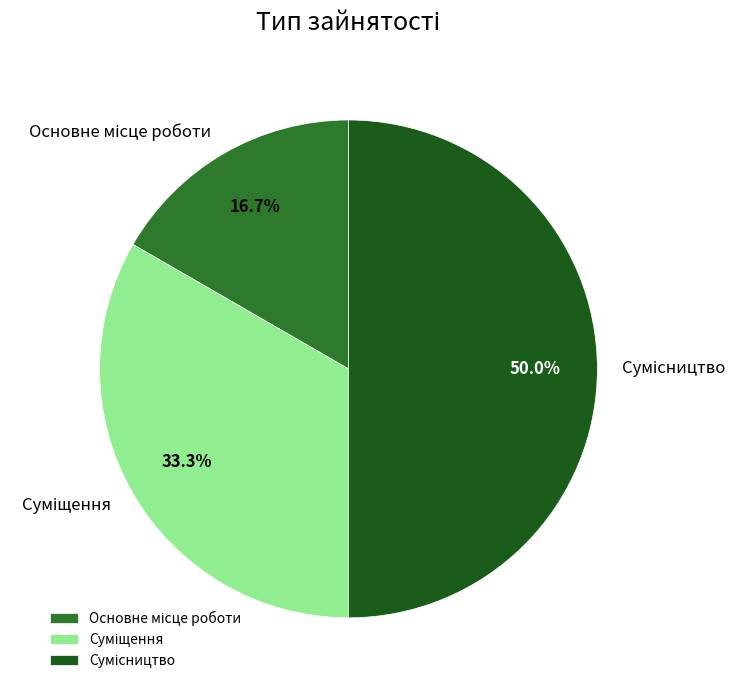

How many segments does this pie chart have?

3